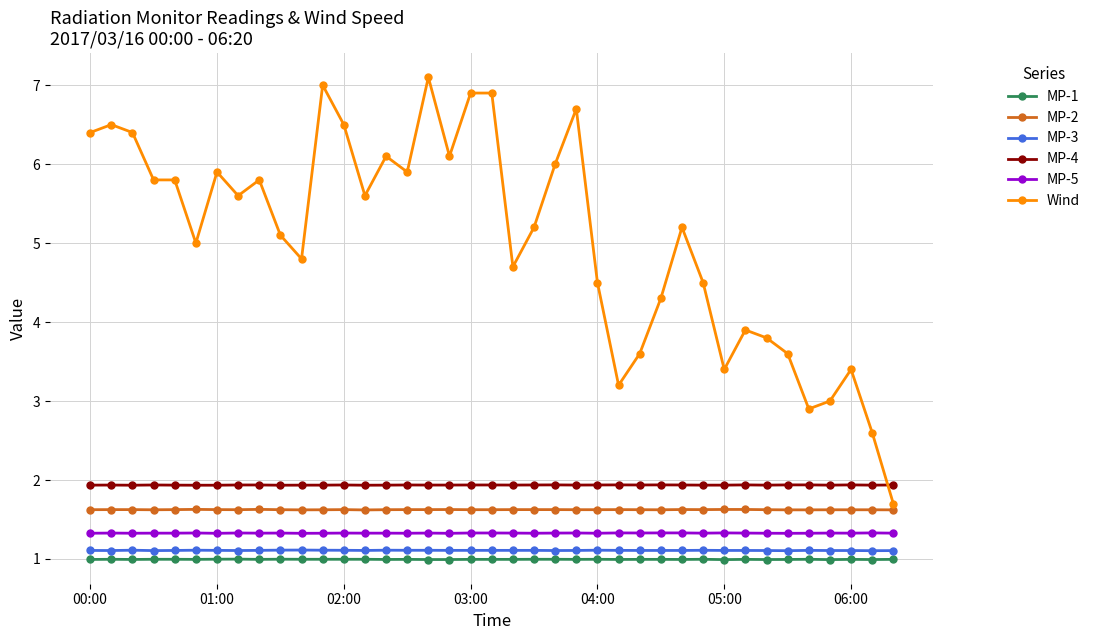

What is the minimum value for MP-5?

1.3